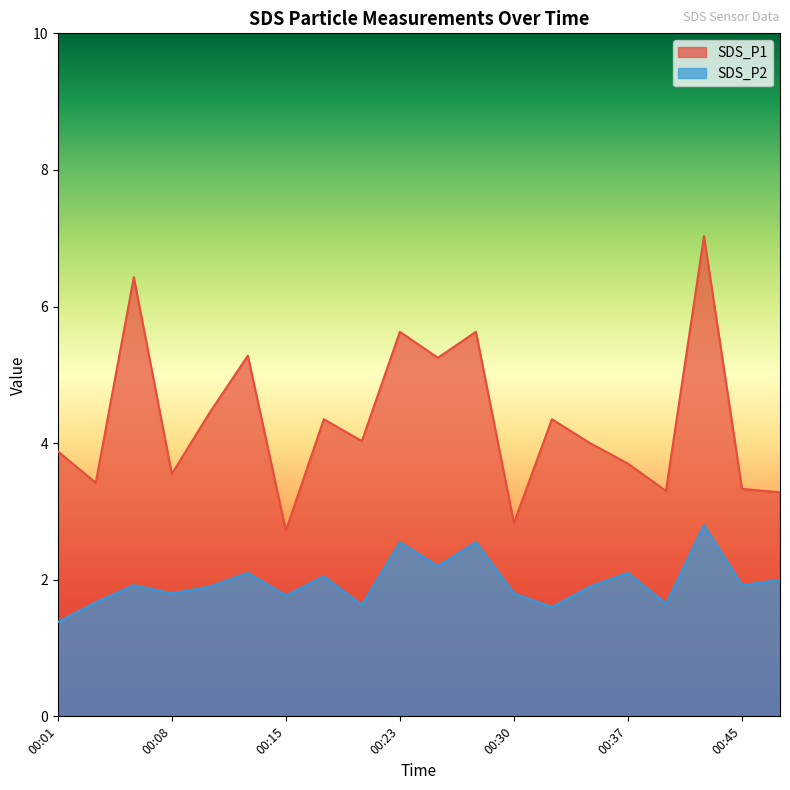

At which category is the sum across all series the highest?

00:42